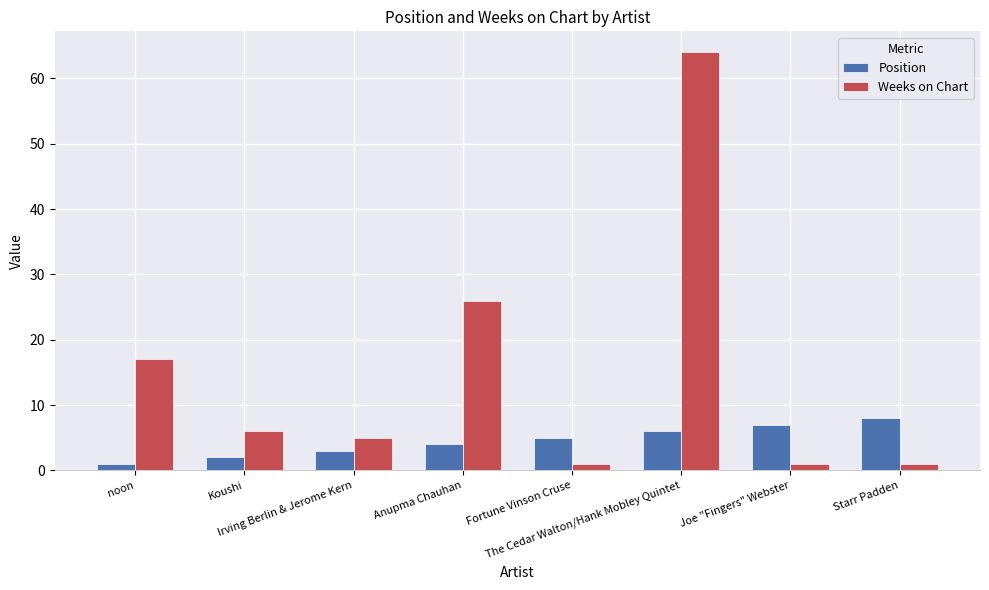

How many data points in Position are less than 5?

4